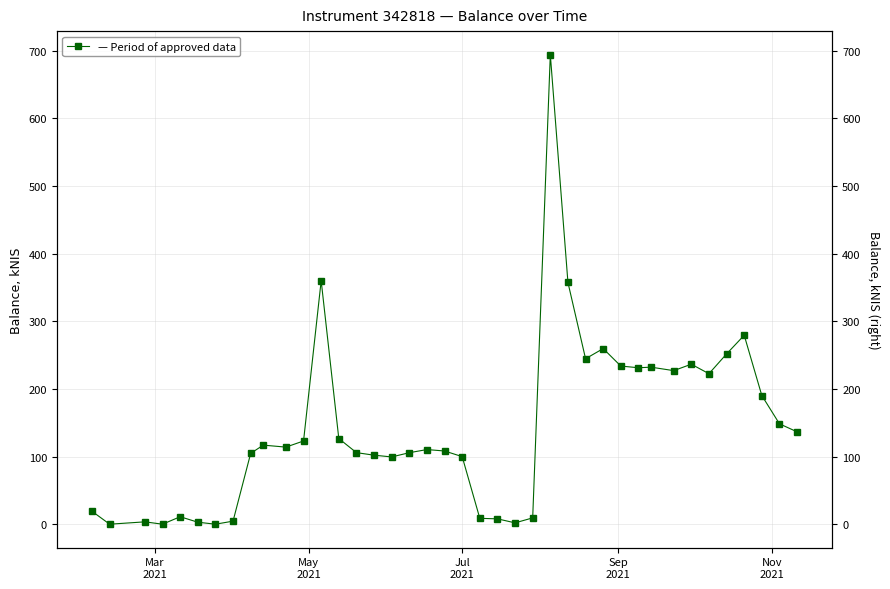

What is the difference between the maximum and minimum values?

694.0